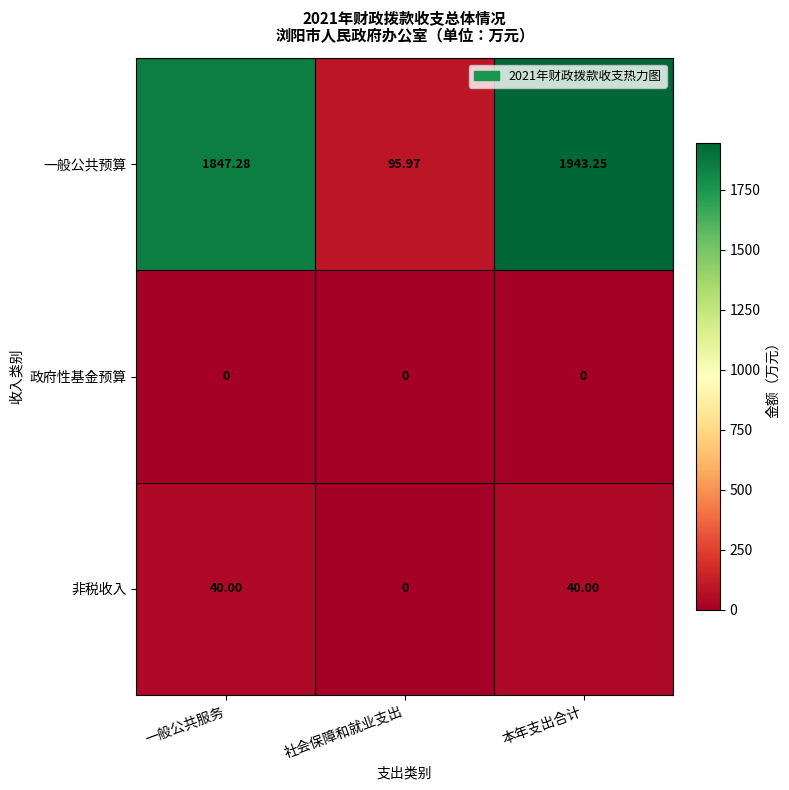

At 一般公共服务, list the series in order from smallest to largest.

政府性基金预算, 非税收入, 一般公共预算